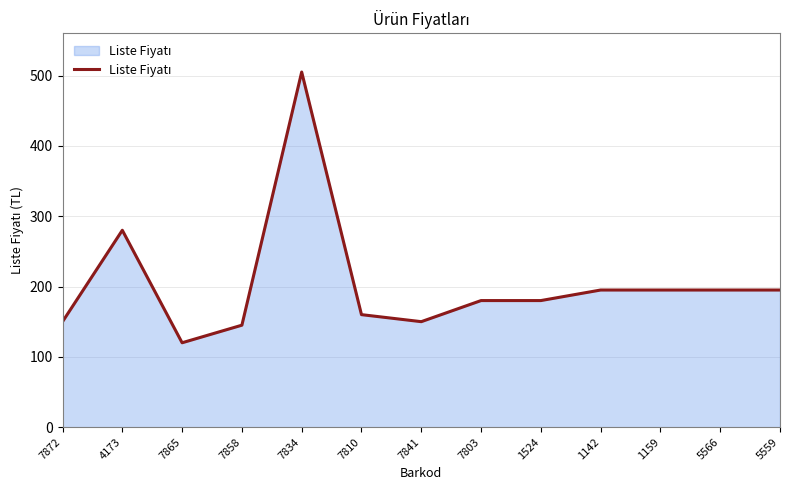

Is it true that the value at 1524 is 180?

True